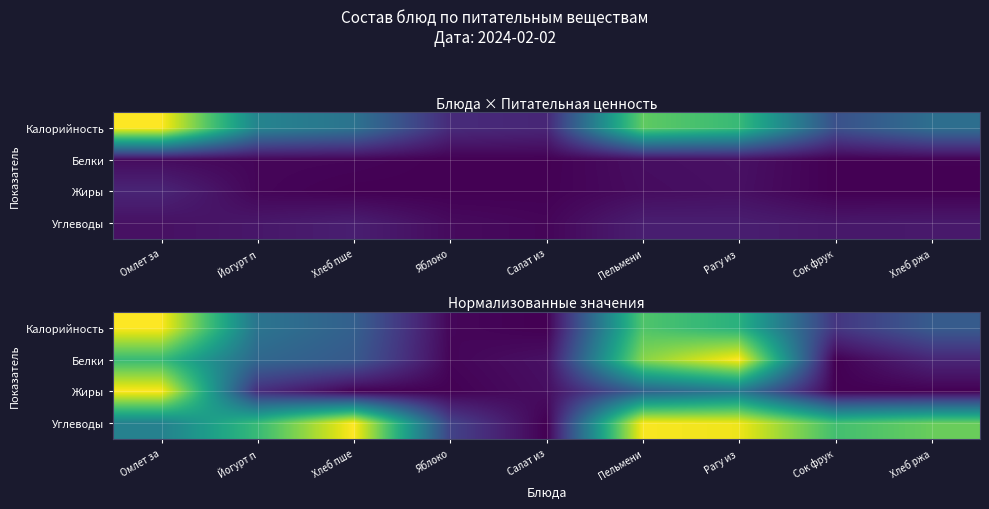

At Пельмени, list the series in order from largest to smallest.

Углеводы, Белки, Калорийность, Жиры